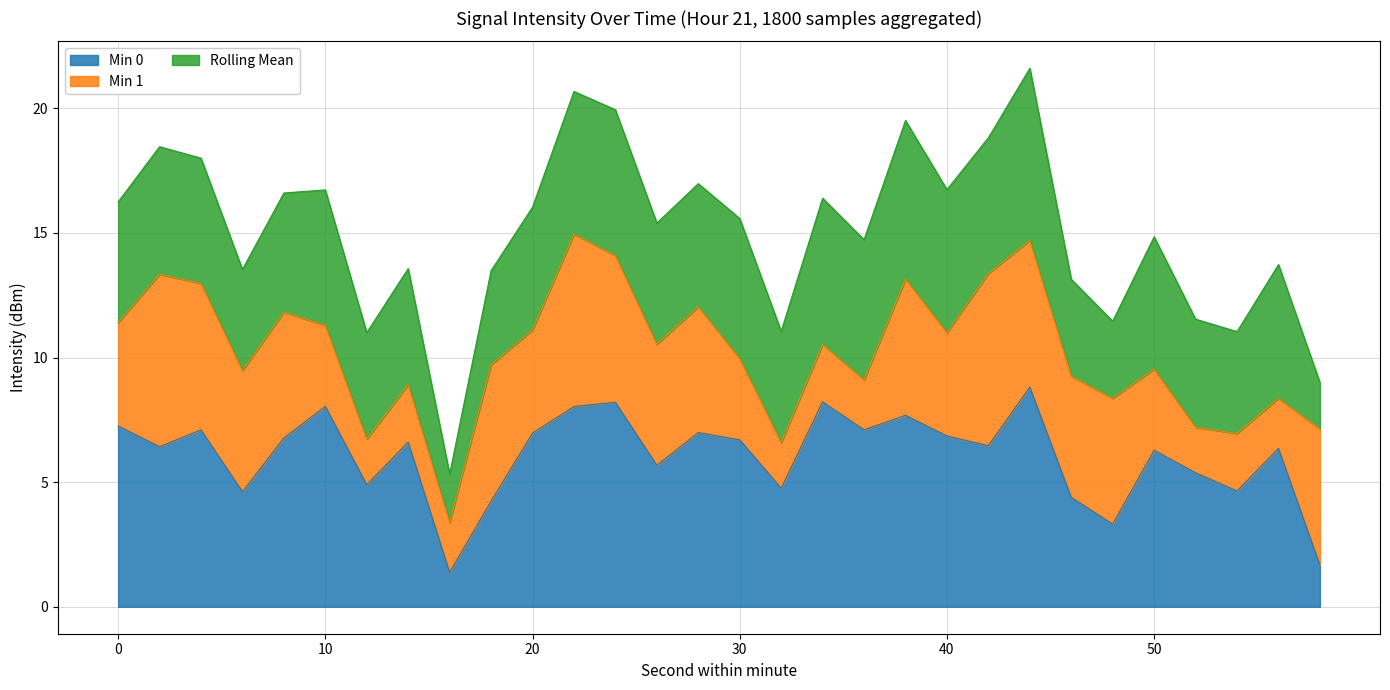

What is the highest value of the Min 0 series?

8.8